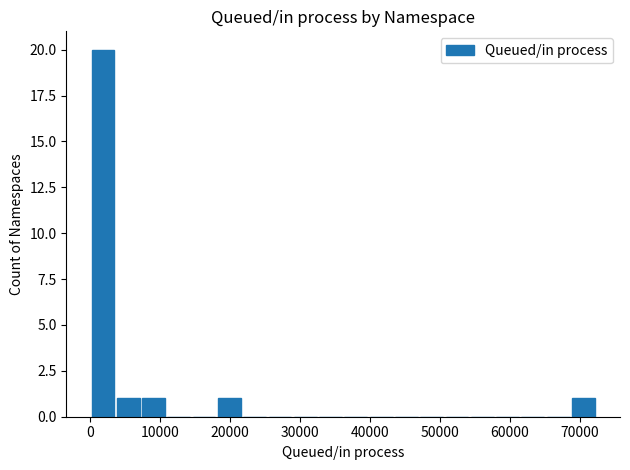

Read against the x-axis, roughly where is the centre of the tallest bar?

2000